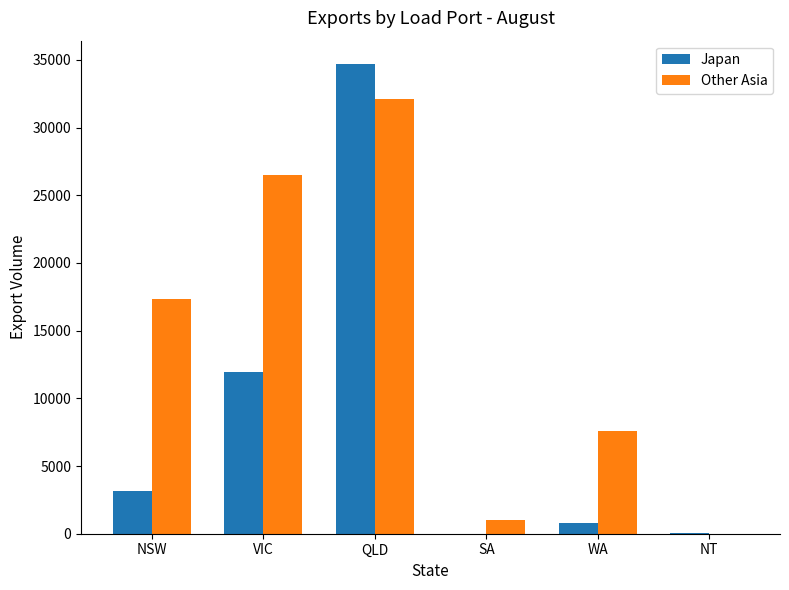

At which category is the sum across all series the highest?

QLD